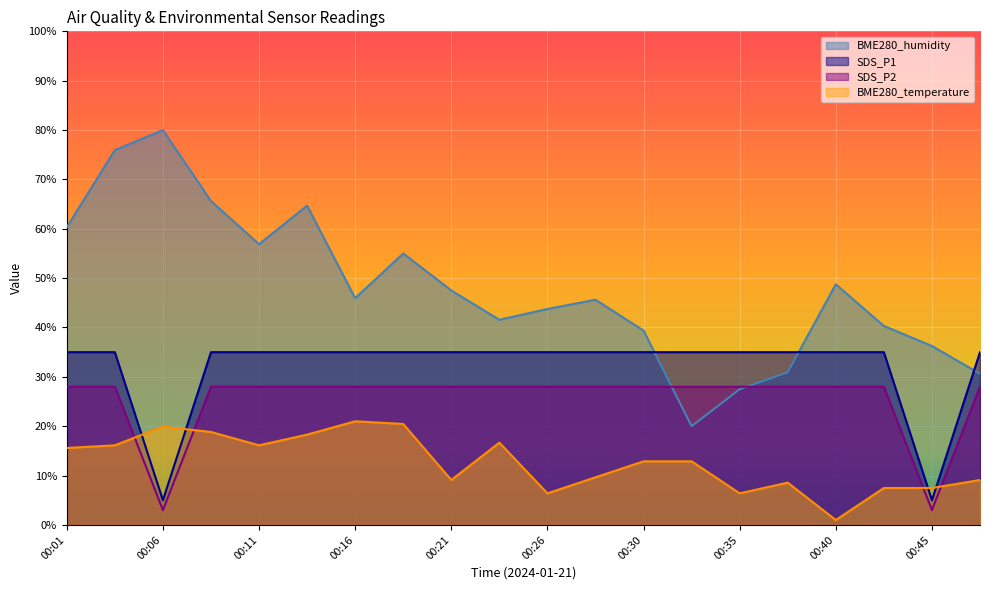

Is it true that SDS_P2 equals 7.2 at 00:21?

False